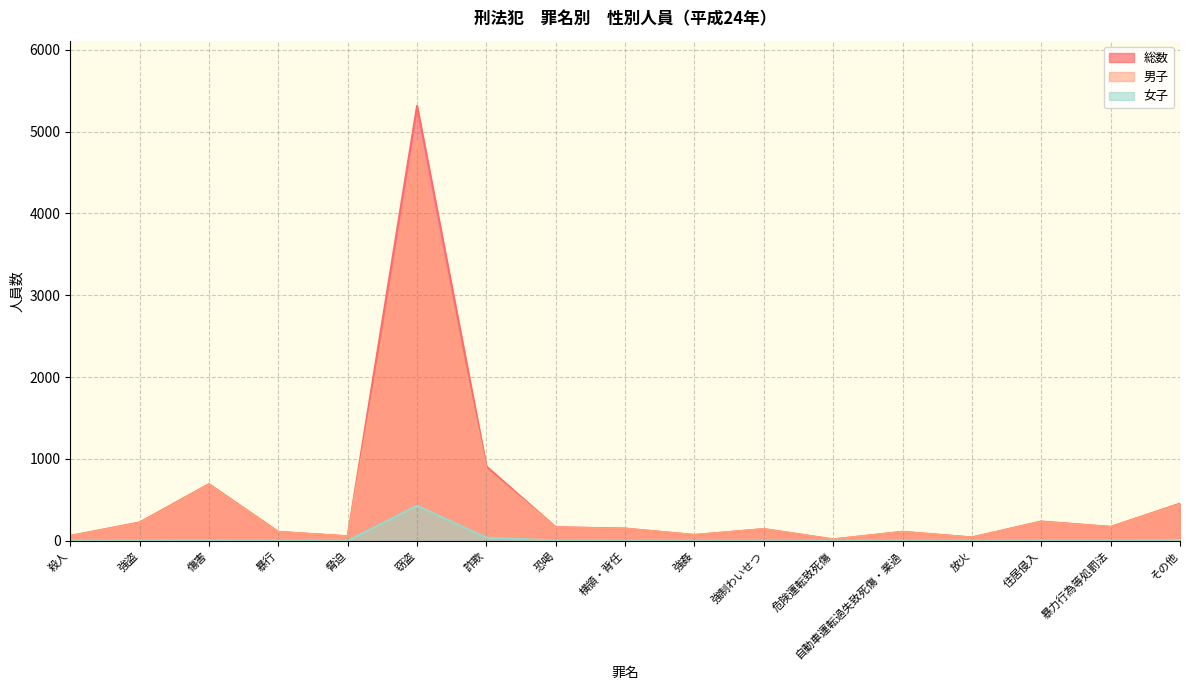

Rank the series by their maximum value, from lowest to highest.

女子, 男子, 総数